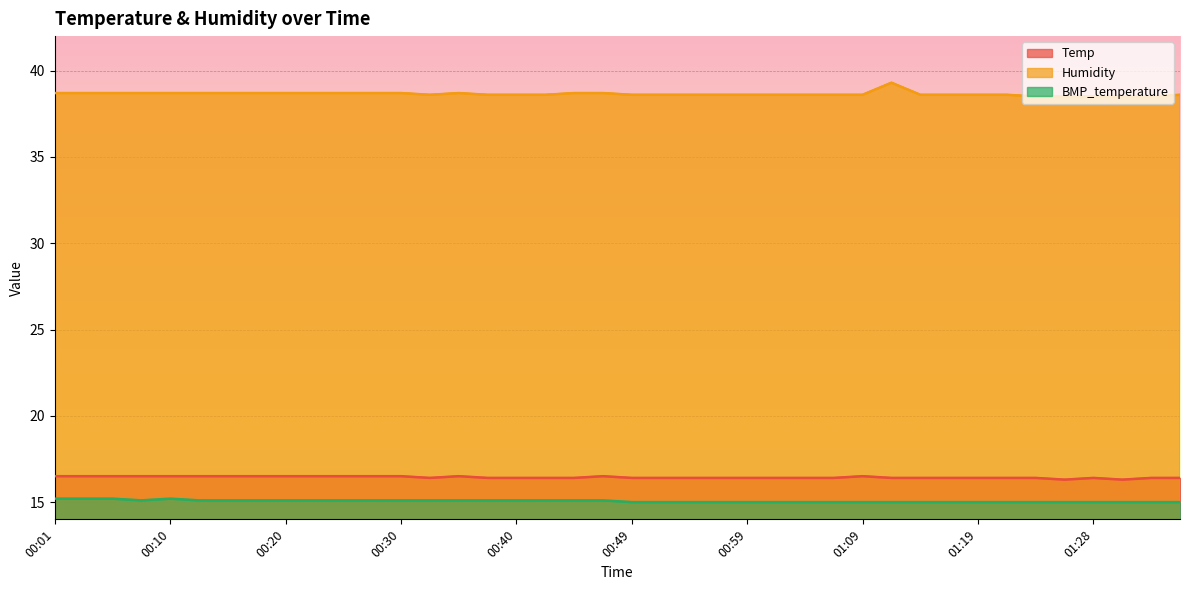

What is the label of the 29th point from the left?

01:09